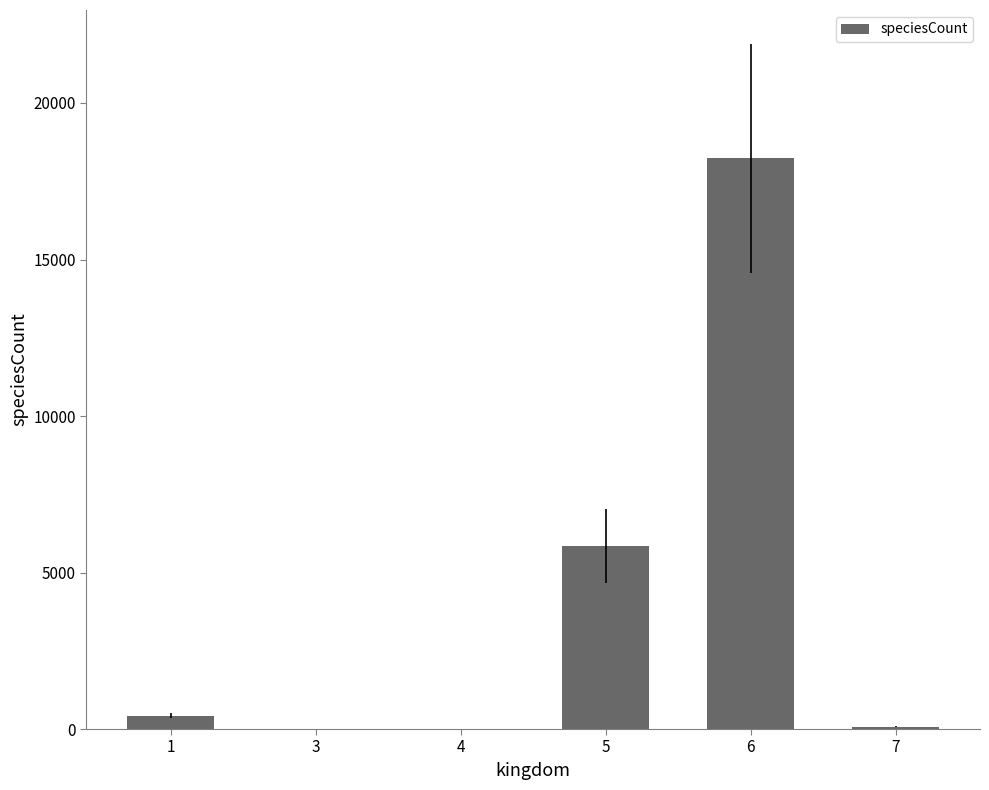

Are the bars grouped side by side (vs. stacked)?

No